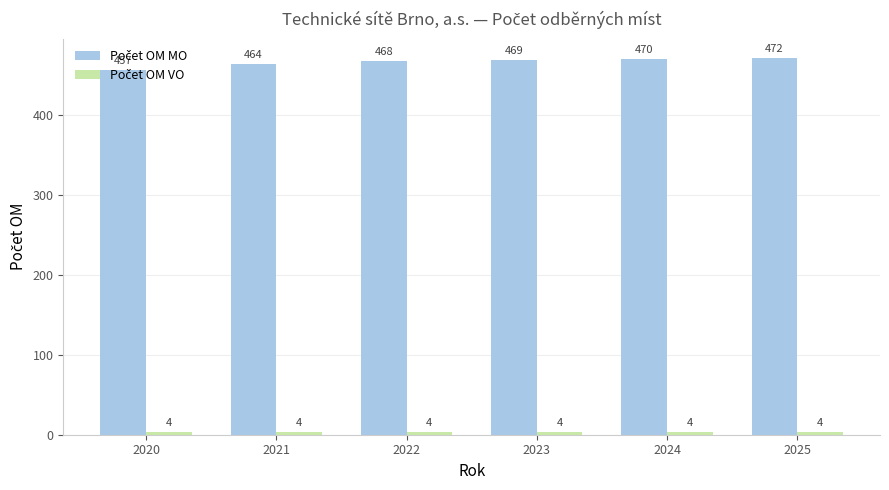

At which category is the sum across all series the highest?

2025